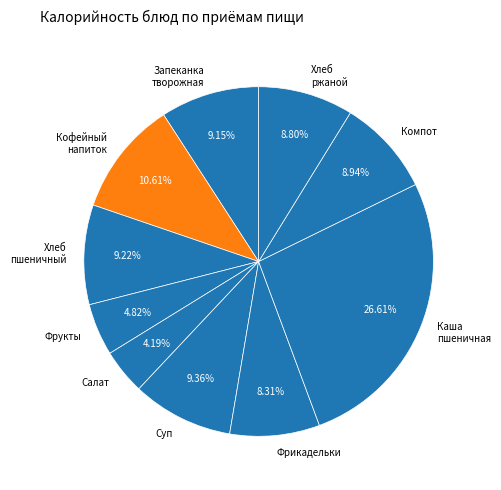

Between Запеканка творожная and Салат, which is larger?

Запеканка творожная